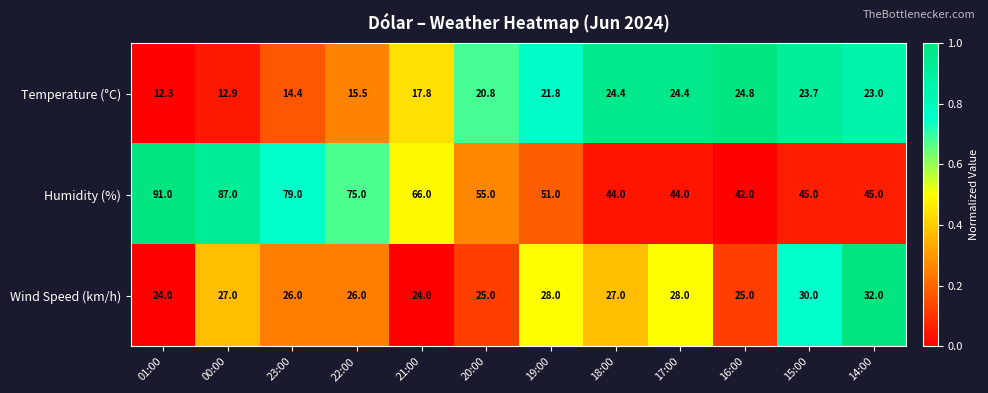

What is the smallest value displayed?

12.3